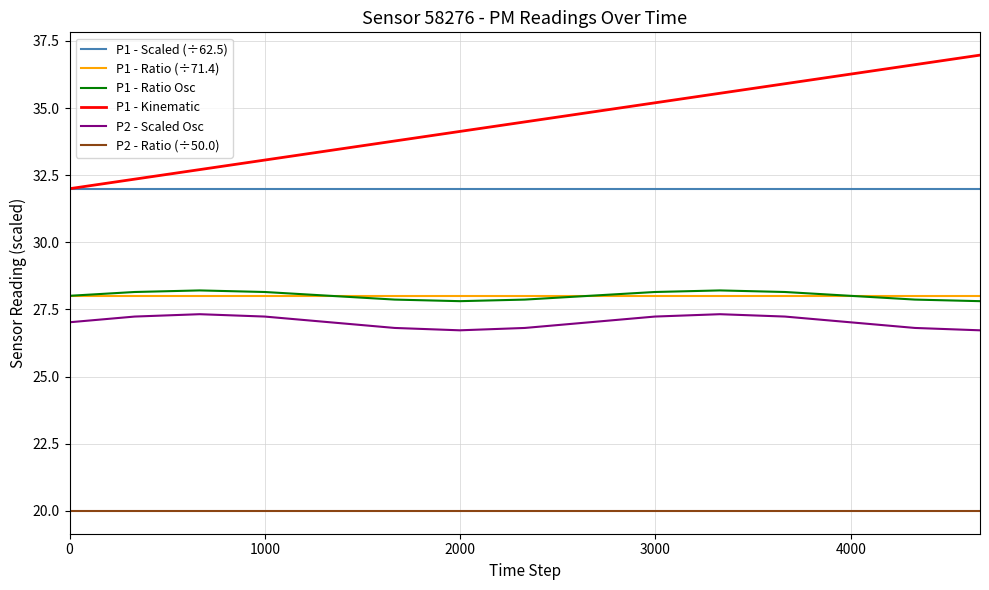

Which series has the widest spread of values?

P1 - Kinematic